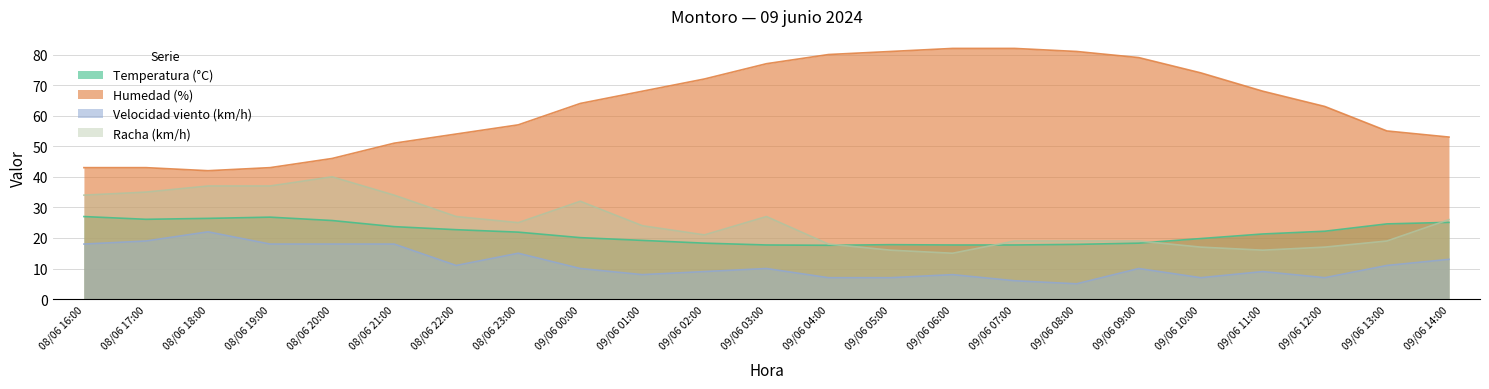

What is the value of the Velocidad viento (km/h) point at the 9th from the left?

10.0